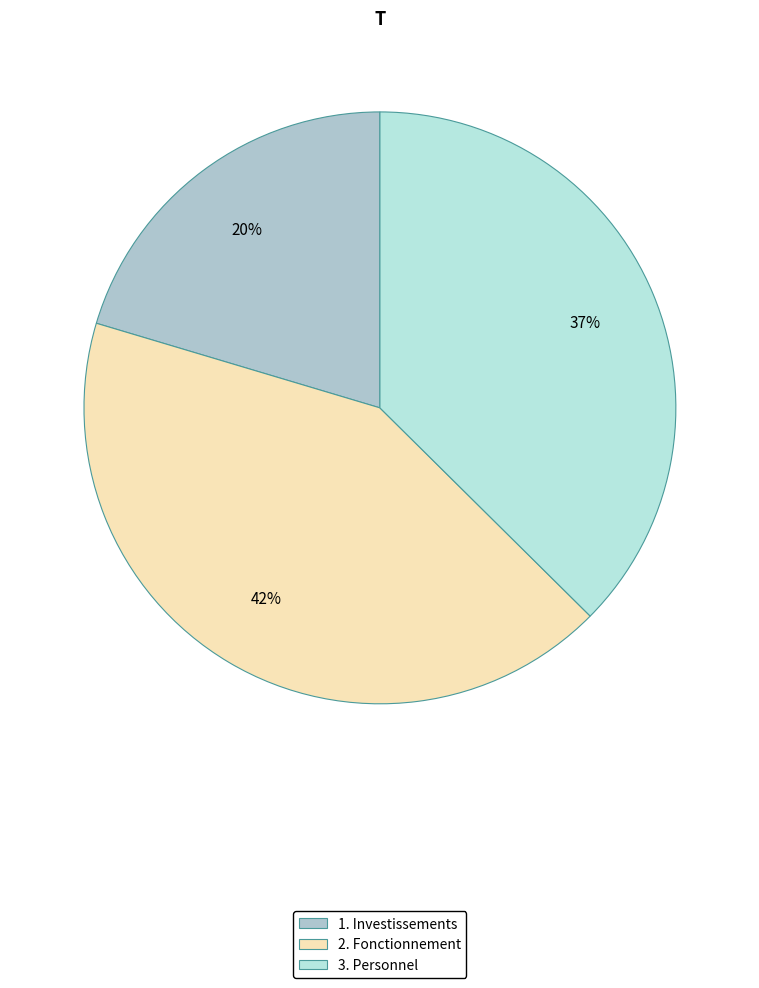

Is there a majority slice in this chart?

No